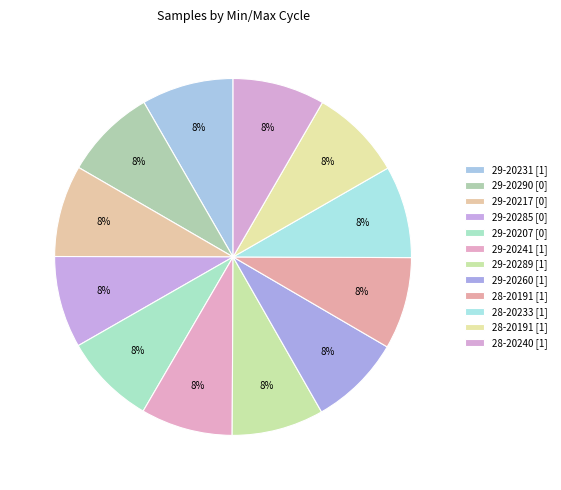

How many segments does this pie chart have?

12